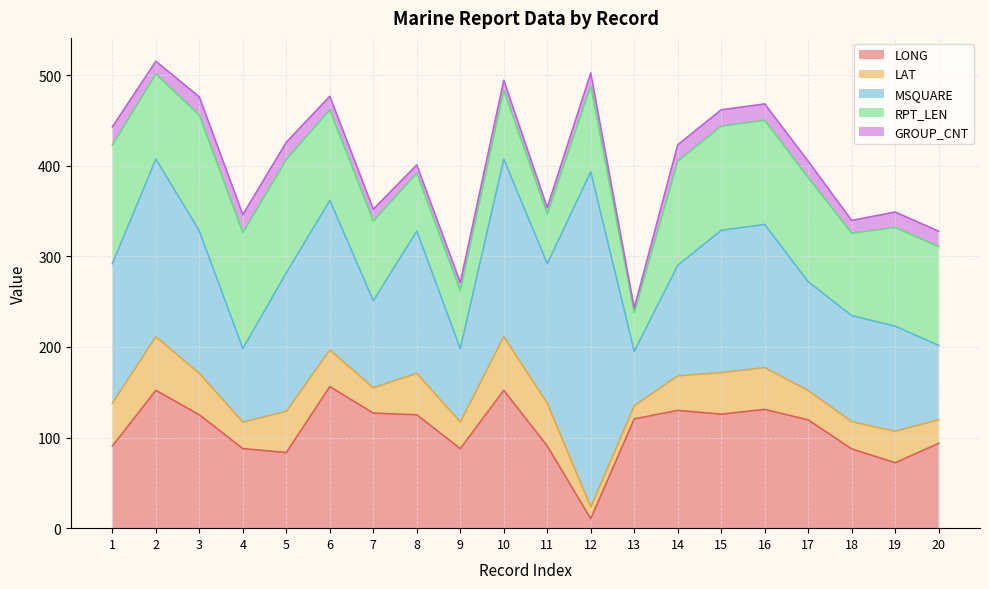

Reading left to right, list all the values displayed in this chart.

LONG: 90.7	152.1	125.1	87.8	83.5	156.3	127.0	125.1	87.8	152.1	90.7	10.4	120.6	130.0	125.8	131.1	119.5	87.5	72.2	93.6
LAT: 47.2	59.2	45.8	29.3	45.4	40.4	28.0	45.8	29.3	59.2	47.2	12.9	14.4	38.1	45.9	46.1	32.4	30.1	34.7	26.1
MSQUARE: 154.0	196.0	157.0	81.0	153.0	165.0	96.0	157.0	81.0	196.0	154.0	370.0	60.0	122.0	157.0	158.0	120.0	117.0	116.0	82.0
RPT_LEN: 131.0	94.0	128.0	128.0	125.0	100.0	88.0	64.0	64.0	76.0	55.0	95.0	43.0	115.0	115.0	115.0	115.0	91.0	109.0	109.0
GROUP_CNT: 20.0	14.0	20.0	20.0	19.0	15.0	13.0	9.0	9.0	11.0	7.0	14.0	5.0	18.0	18.0	18.0	18.0	14.0	17.0	17.0